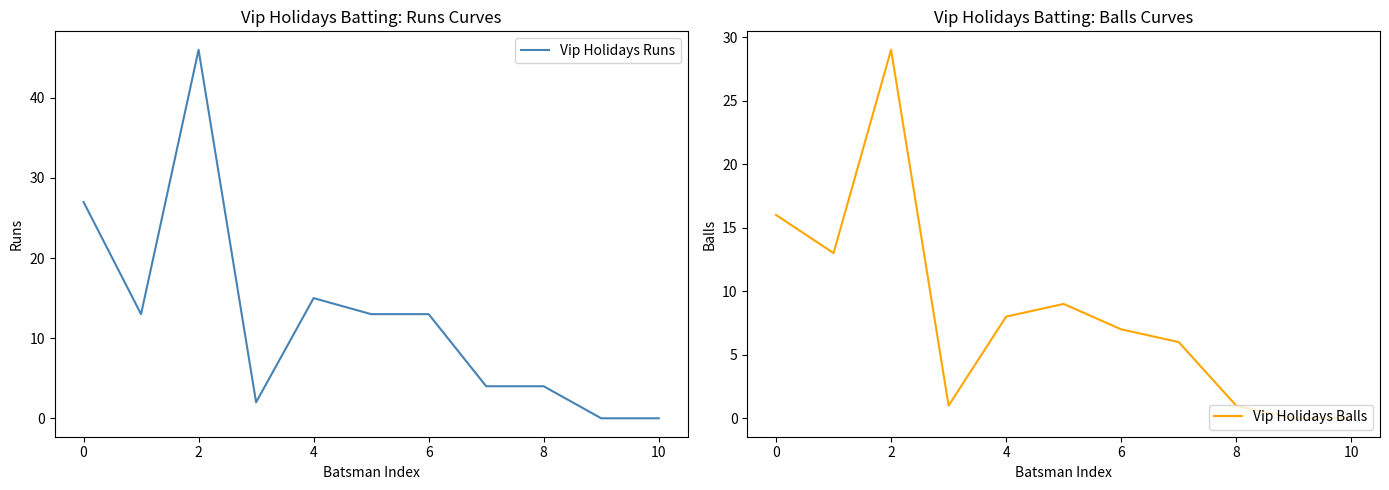

True or false: Vip Holidays Runs and Vip Holidays Balls intersect in this chart.

True